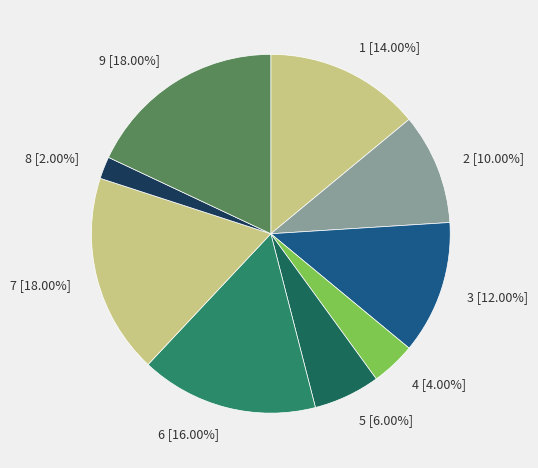

To the nearest percent, what is the average slice percentage?

11%